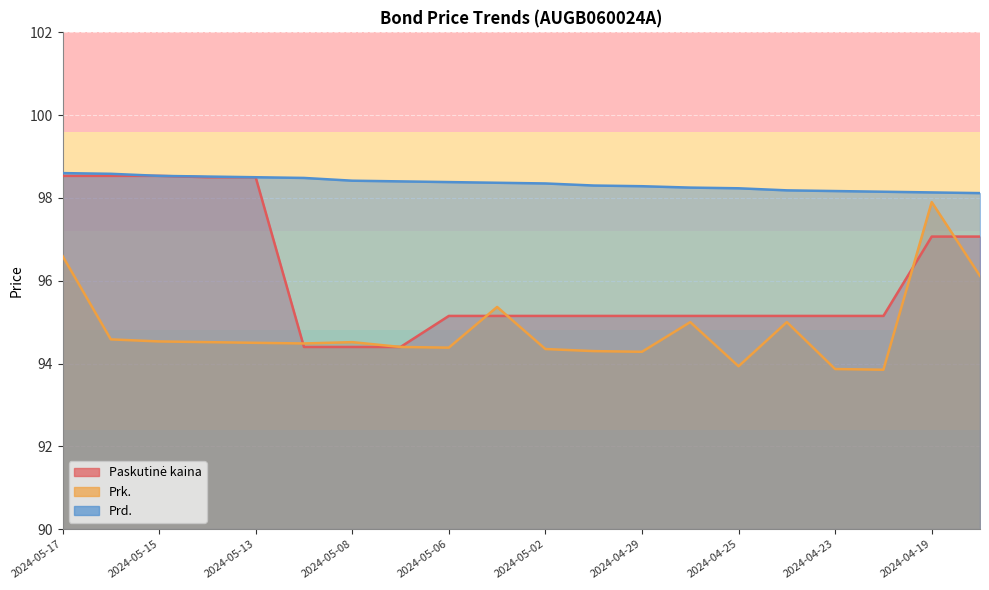

At 2024-05-16, list the series in order from smallest to largest.

Prk., Paskutinė kaina, Prd.